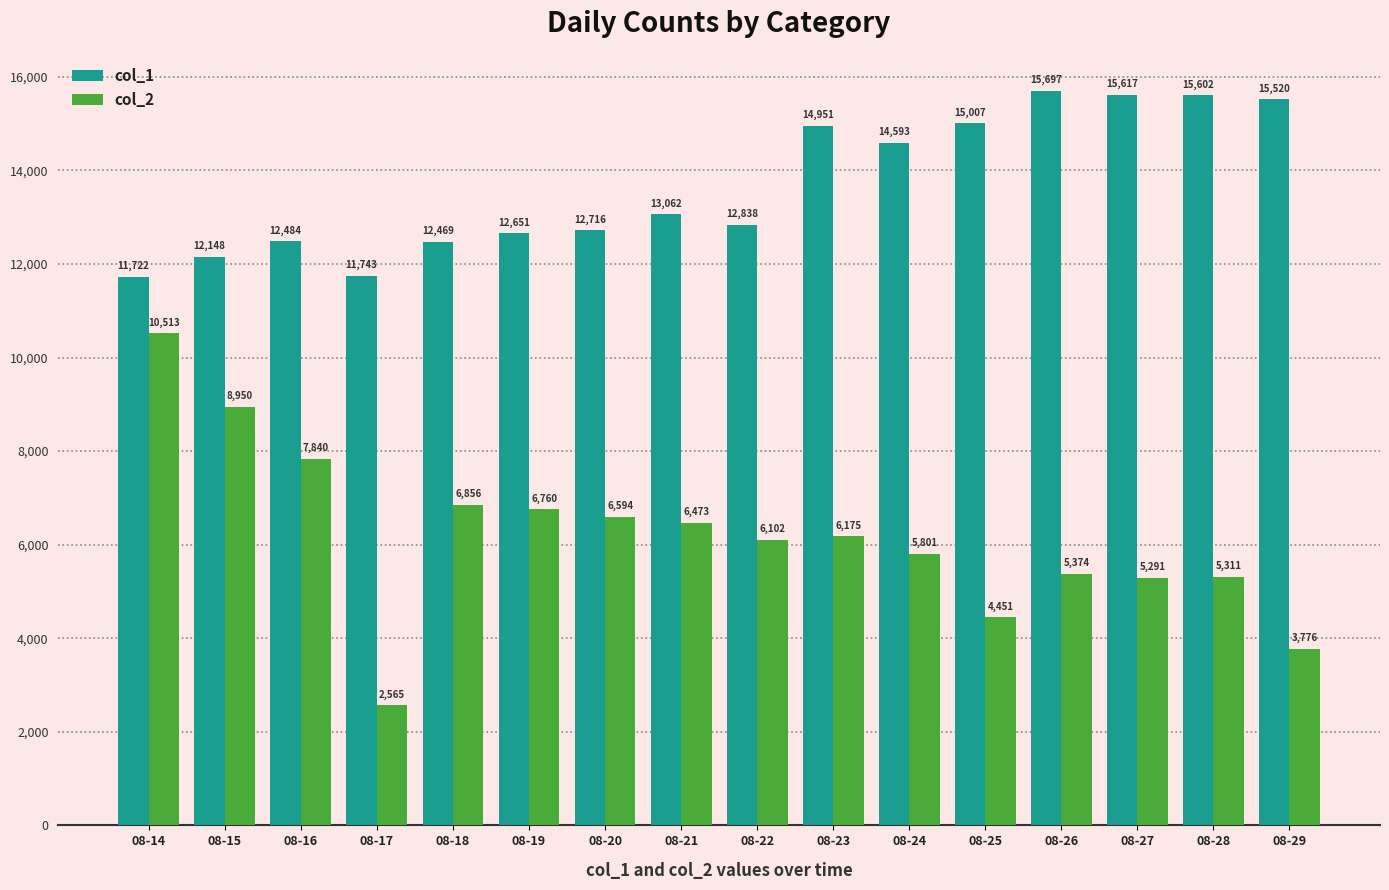

Rank the series by their average value, from highest to lowest.

col_1, col_2